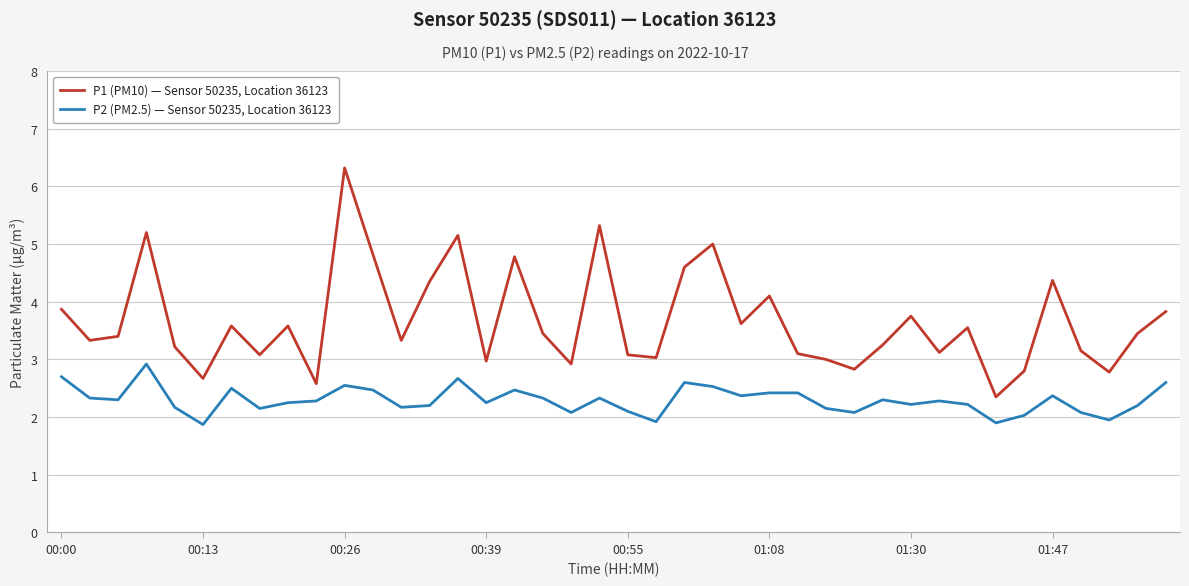

True or false: P2 (PM2.5) — Sensor 50235, Location 36123 and P1 (PM10) — Sensor 50235, Location 36123 intersect in this chart.

False